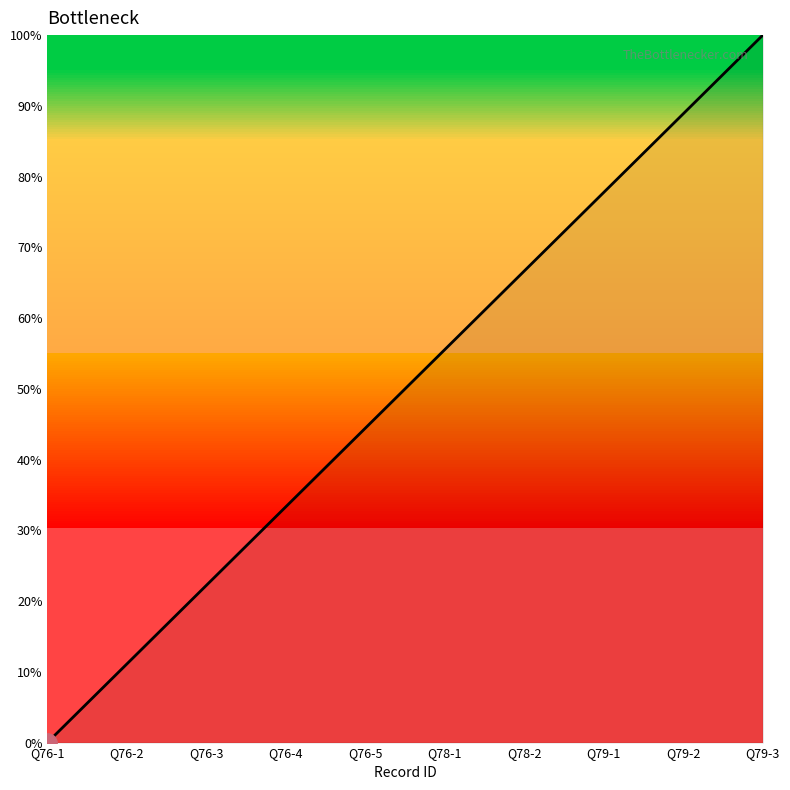

Is it true that the value at Q76-2 is 11.1?

True